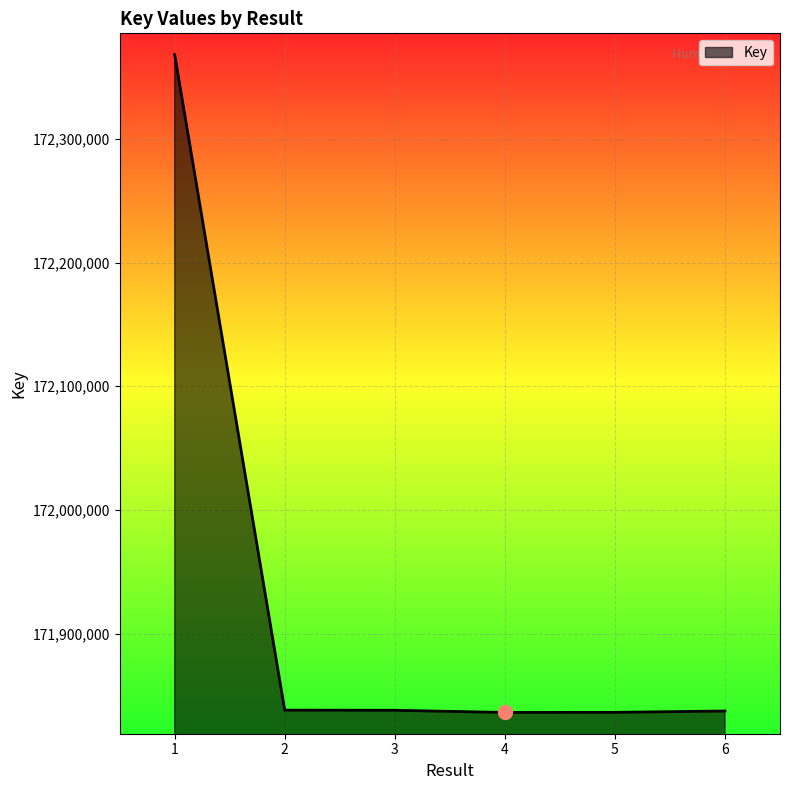

What is the ratio of the value at 5 to the value at 1?

1.0